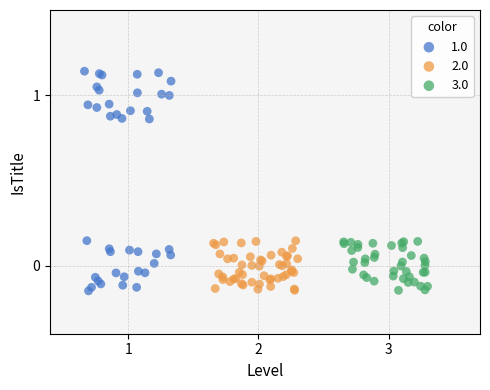

What are all the series names shown in the legend?

1.0, 2.0, 3.0